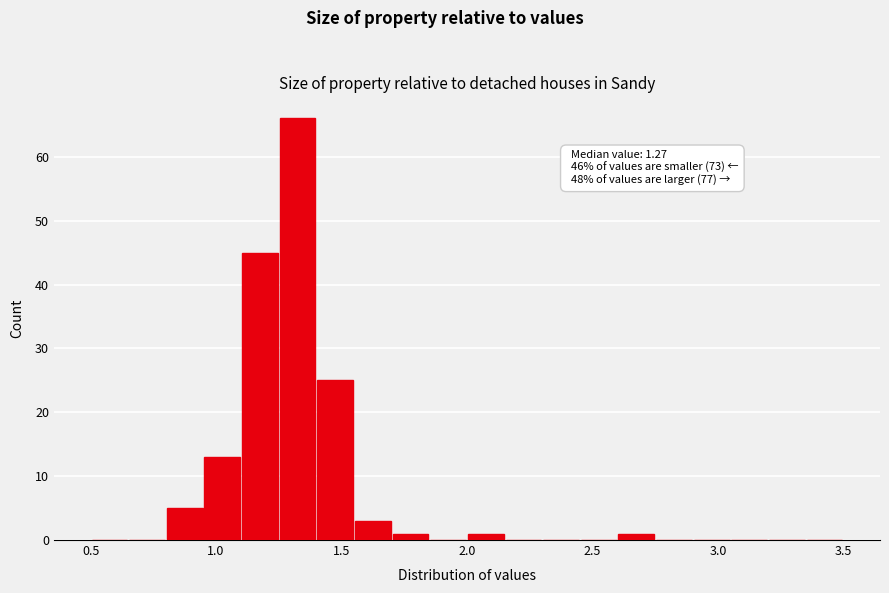

Read against the x-axis, roughly where is the centre of the tallest bar?

1.35